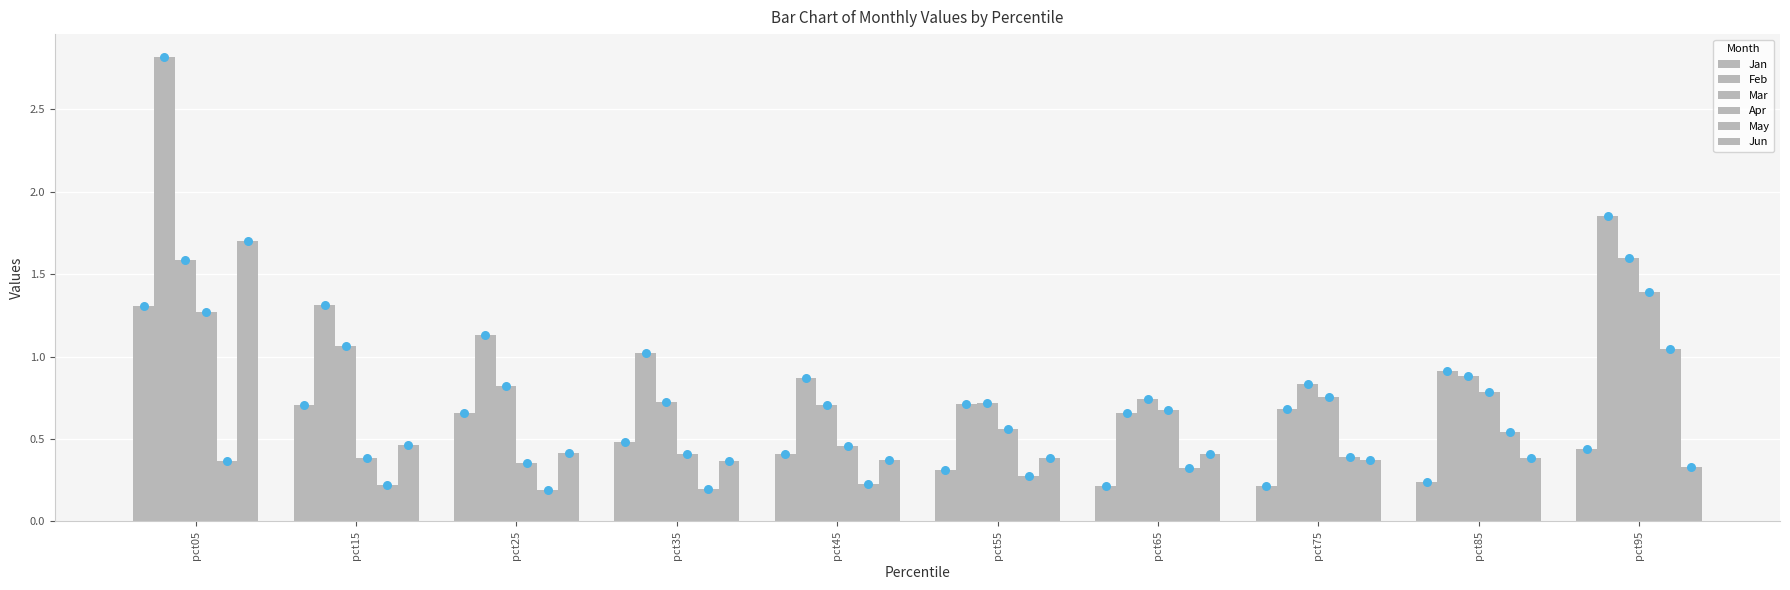

Is the value of May at pct35 greater than the value of Feb at pct35?

No